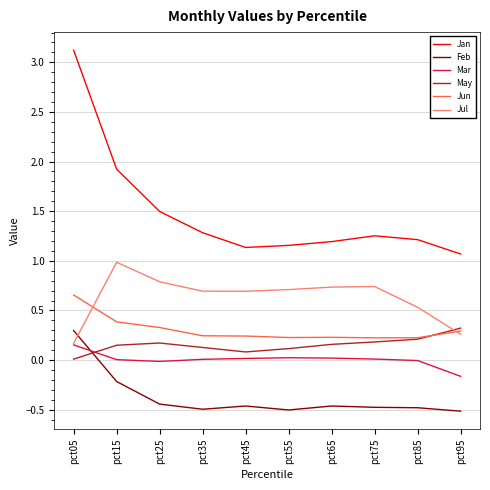

Between pct15 and pct65, which series saw the biggest shift?

Jan